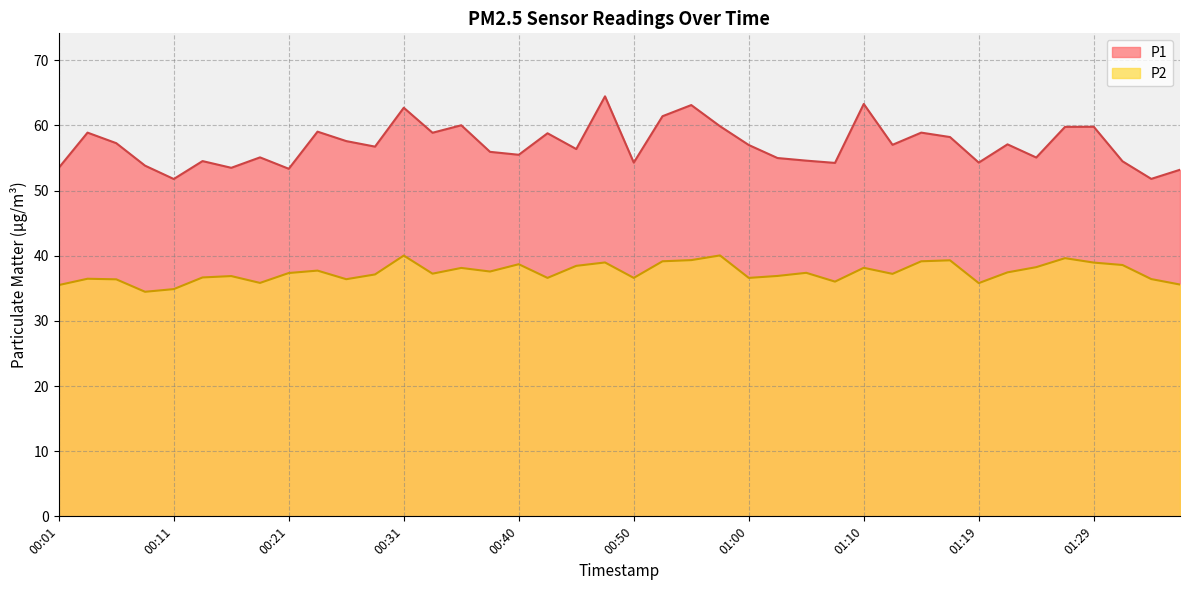

How many lines are shown in the chart?

2